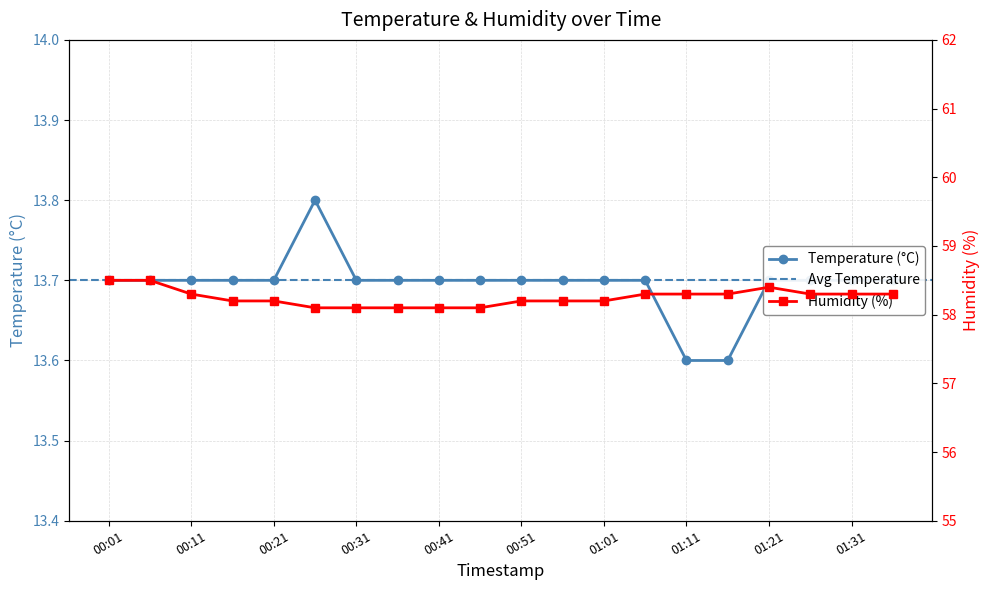

List the series in order of their peak value, highest first.

humidity, temperature